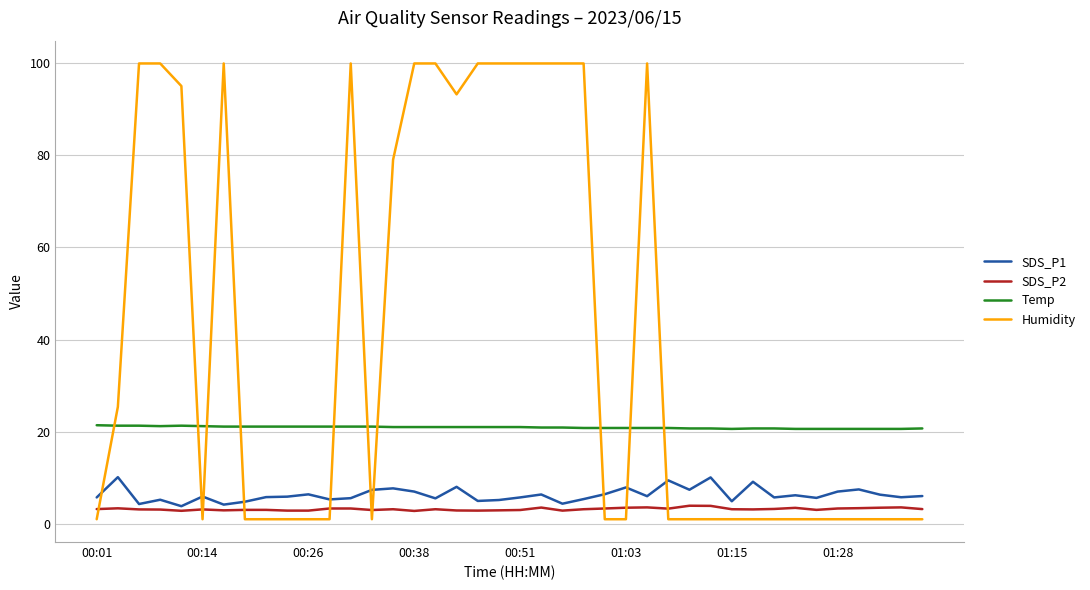

Which series has the largest total across all categories?

Humidity